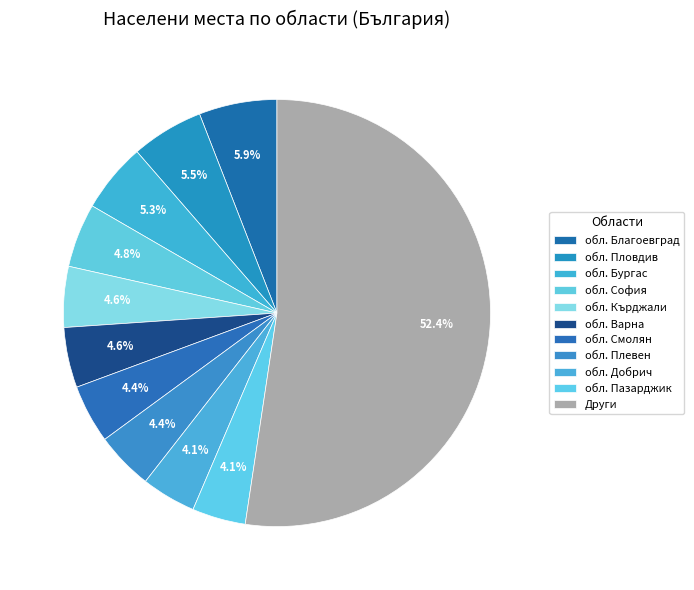

To the nearest percent, what is the difference between the largest and smallest slice percentages?

48%